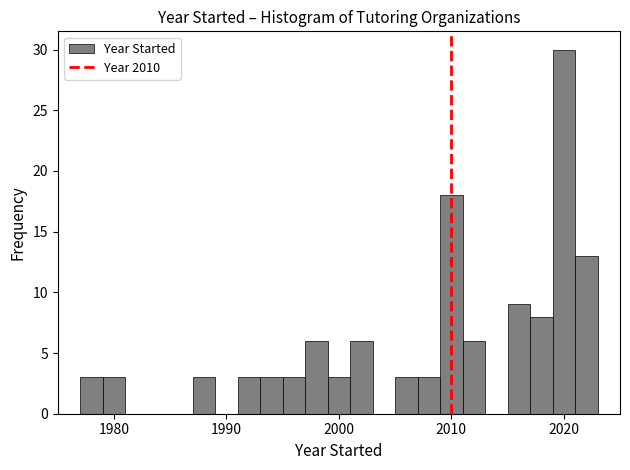

Read against the x-axis, roughly where is the centre of the tallest bar?

2020